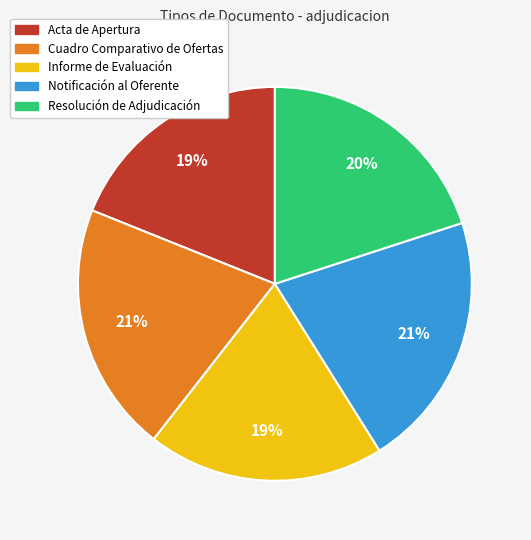

True or false: Informe de Evaluación accounts for 19% of the total.

True